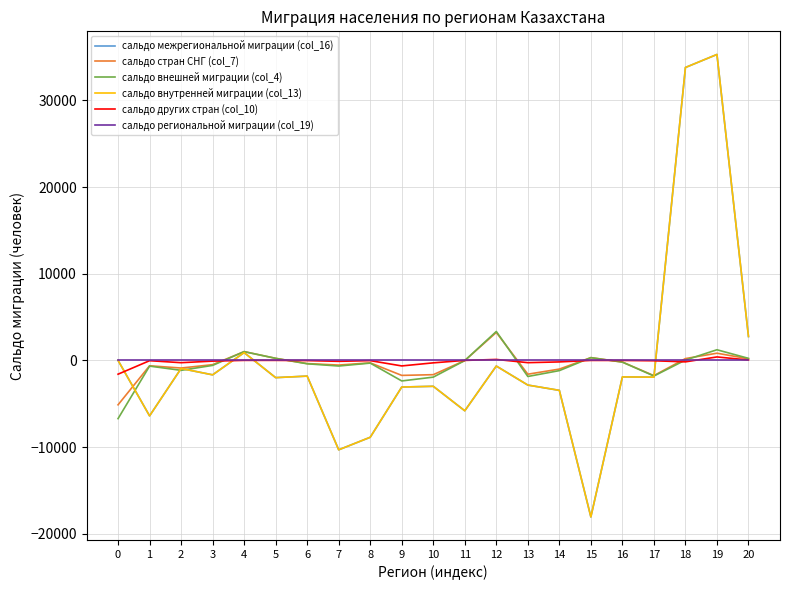

Is the value of сальдо стран СНГ (col_7) at 2 greater than the value of сальдо внутренней миграции (col_13) at 0?

No